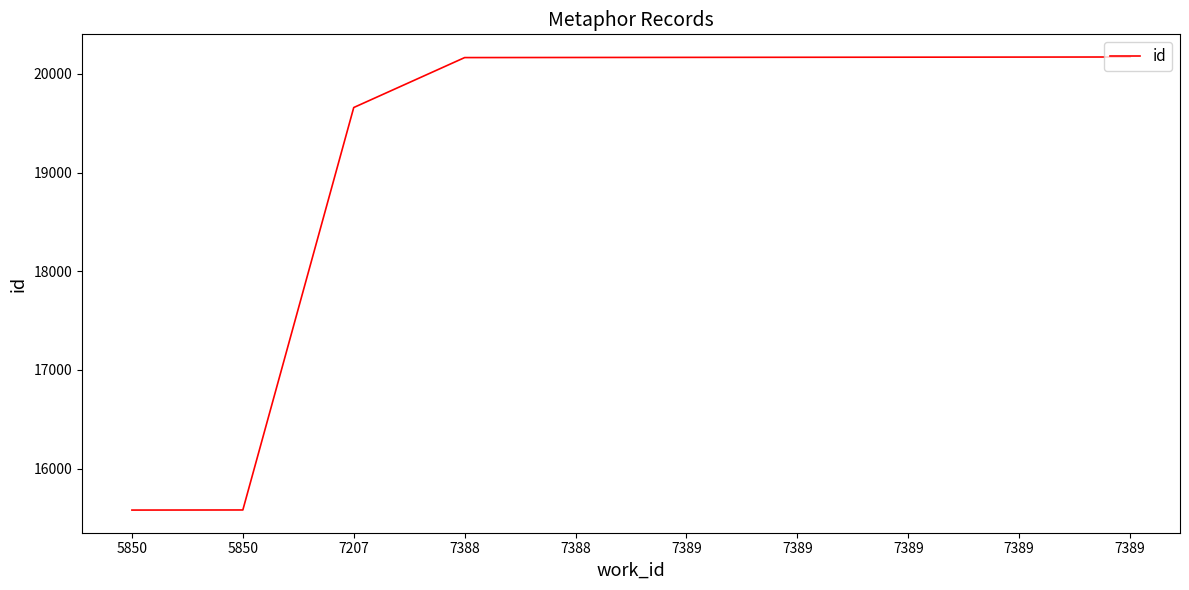

Does the chart display data point markers on the line(s)?

No